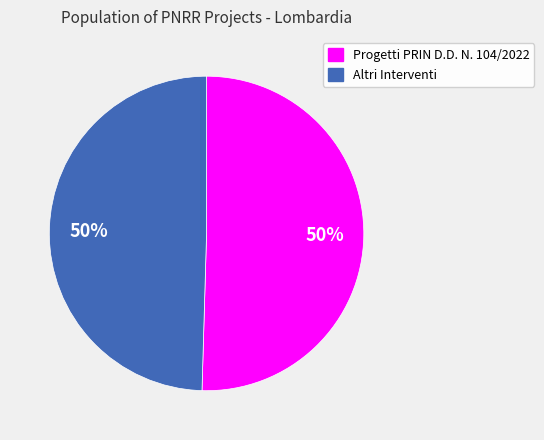

To the nearest percent, what percentage of the pie is Altri Interventi?

50%